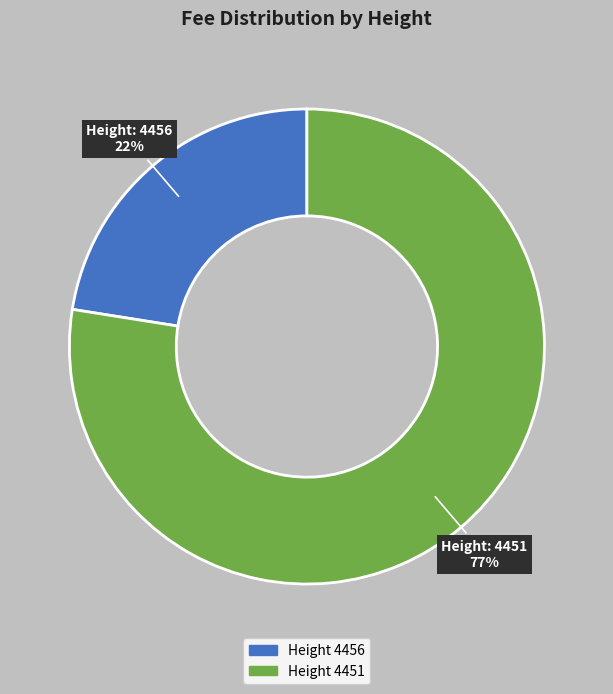

To the nearest percent, what is the average slice percentage?

50%